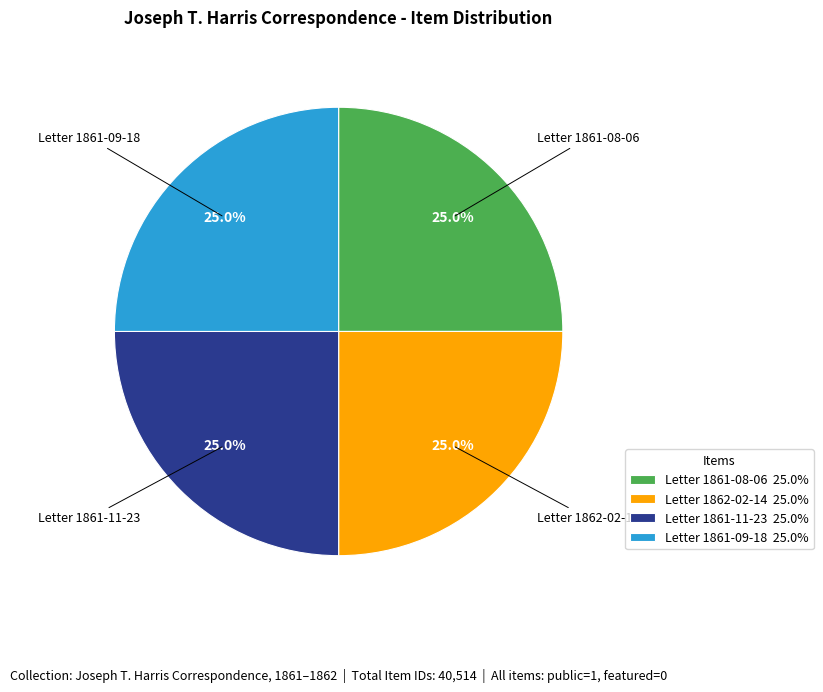

Approximately how many times larger is the value at Letter 1861-11-23 25.0% compared to Letter 1861-09-18 25.0%?

1.0